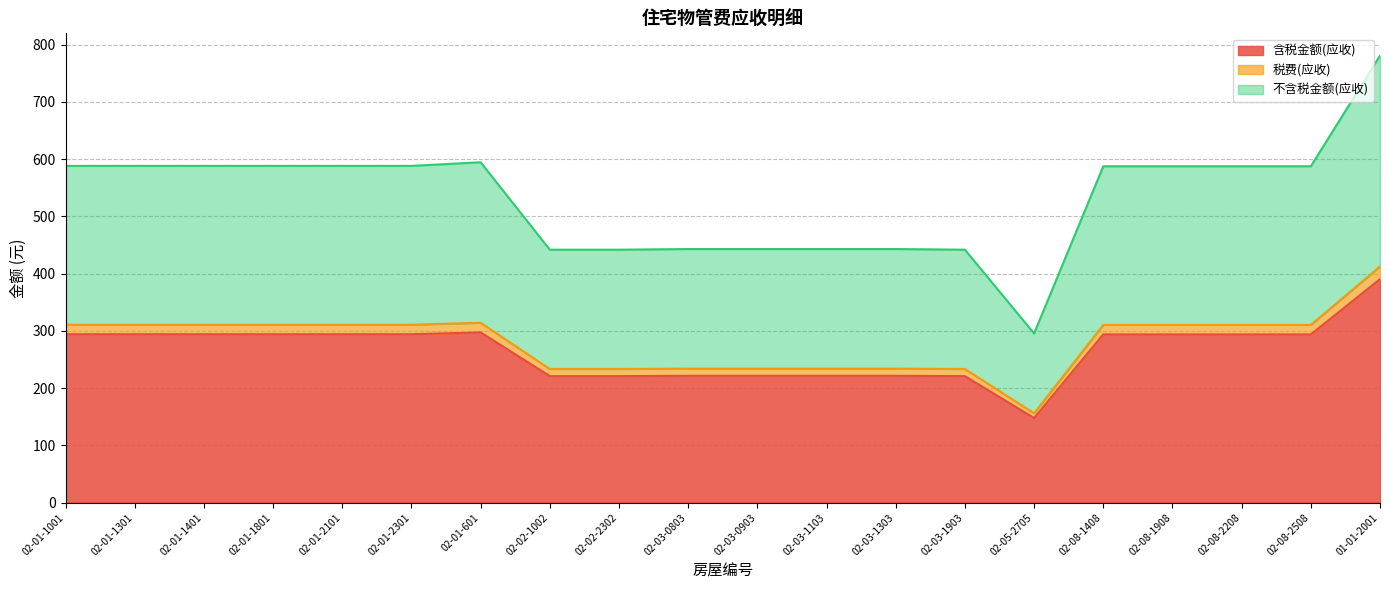

Where is 税费(应收) nearest to the value 284?

02-08-1408